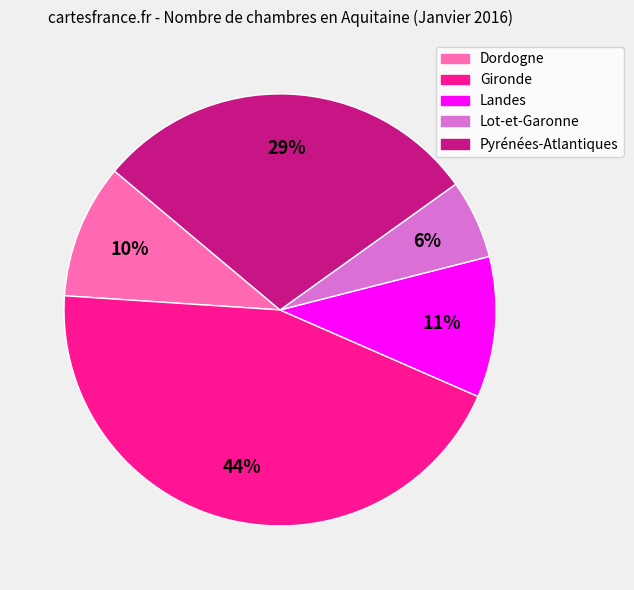

Between Gironde and Lot-et-Garonne, which is larger?

Gironde